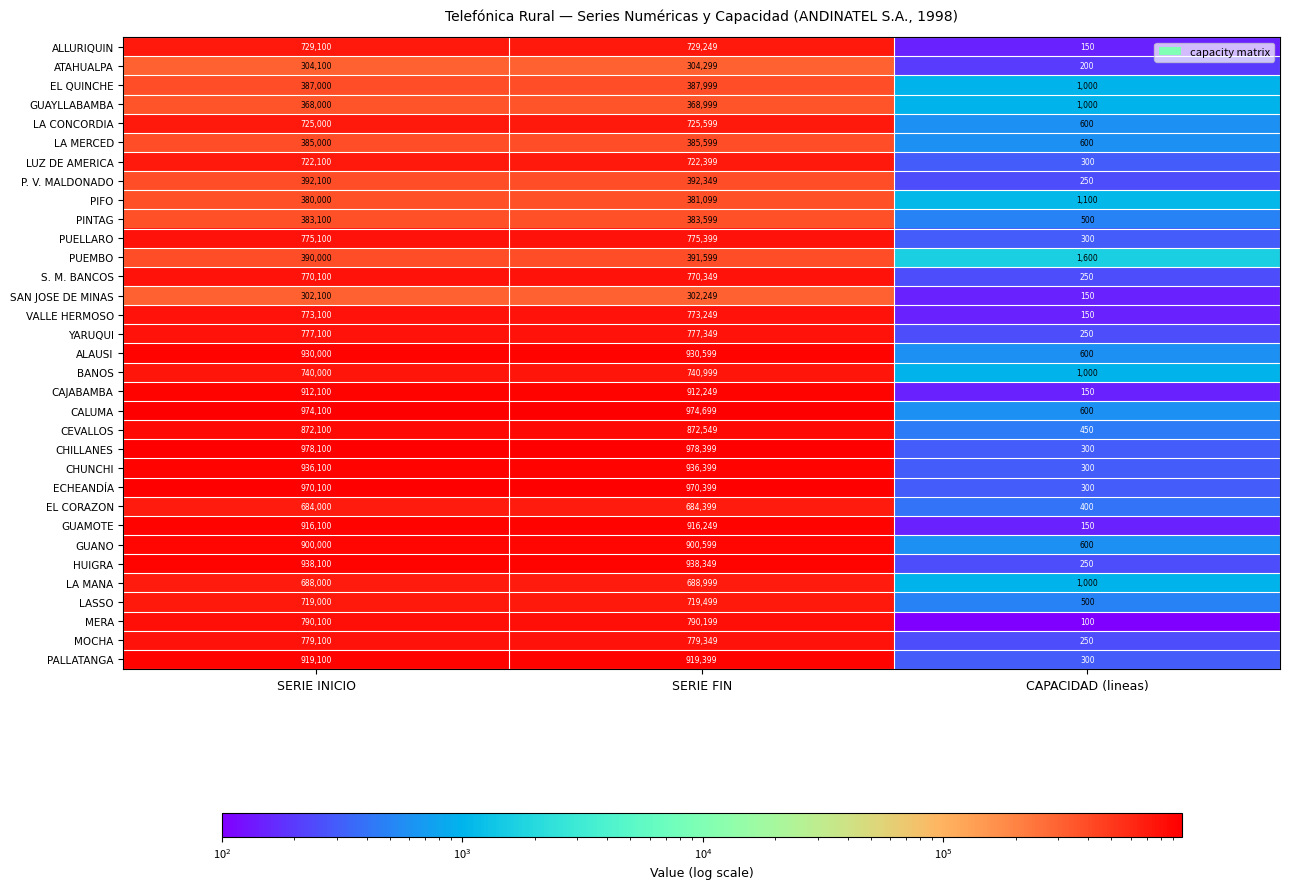

The ALAUSI series shows 189 at CAPACIDAD (lineas). True or false?

False